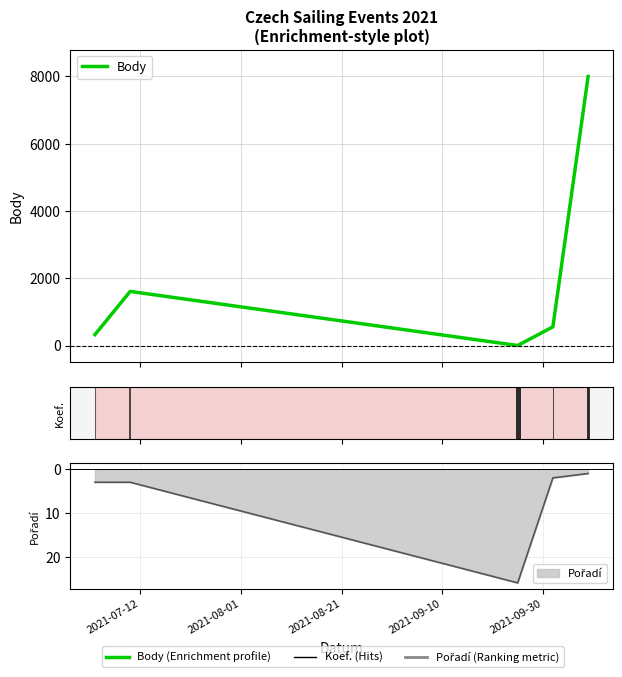

At which label does Pořadí reach its peak?

2021-09-25